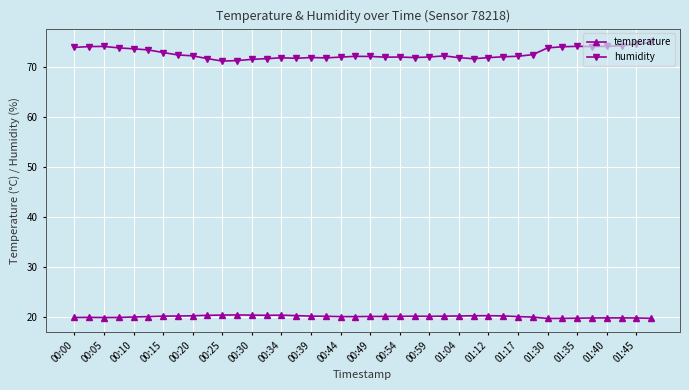

What is the greatest value displayed?

74.8